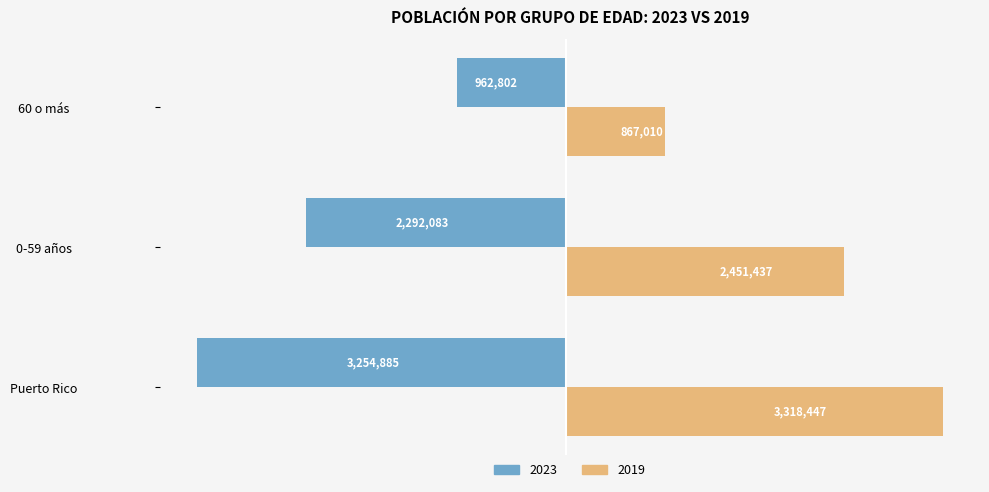

What are all the series names shown in the legend?

2023, 2019